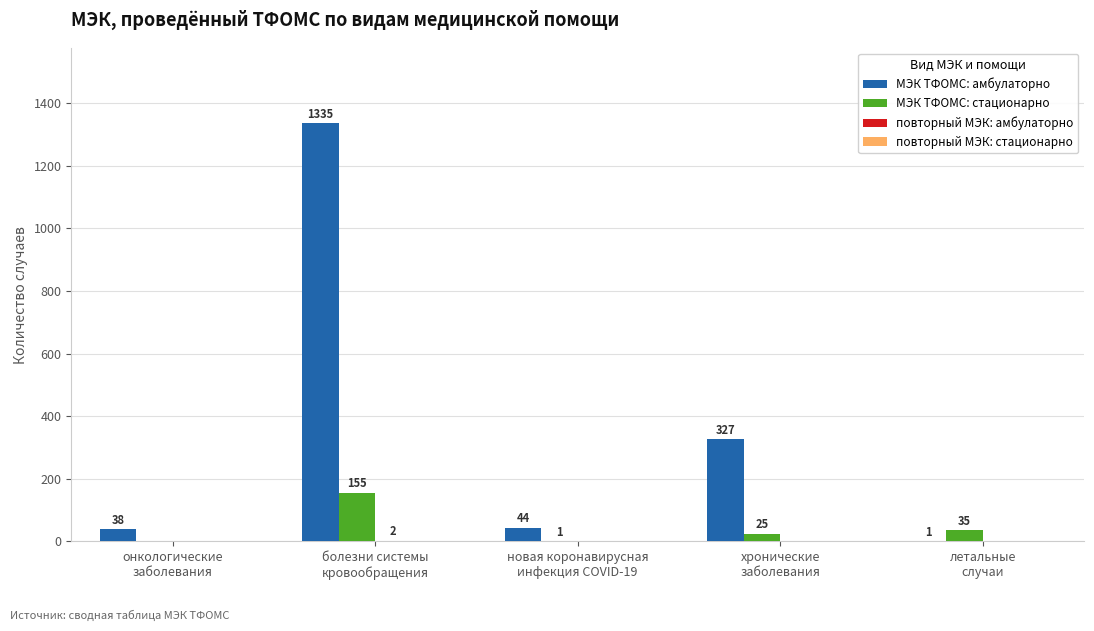

At which category is the sum across all series the highest?

болезни системы
кровообращения